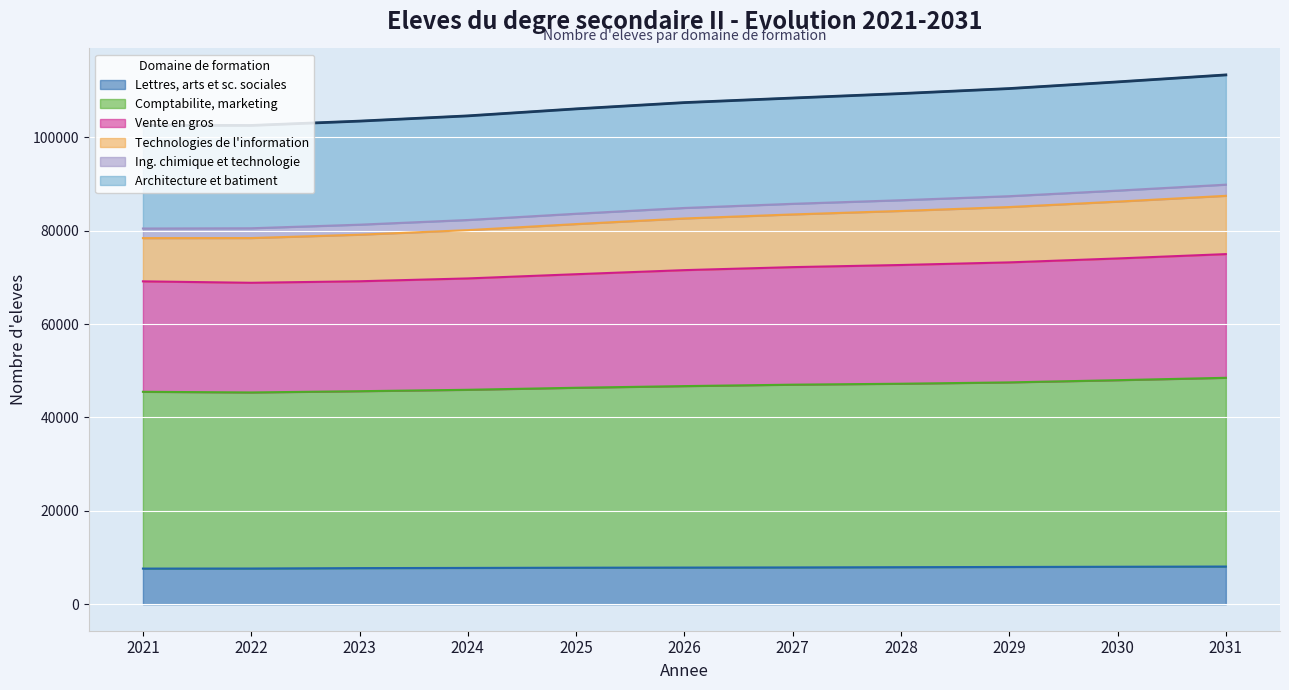

What is the difference between the Ing. chimique et technologie values at 2023 and 2021?

739